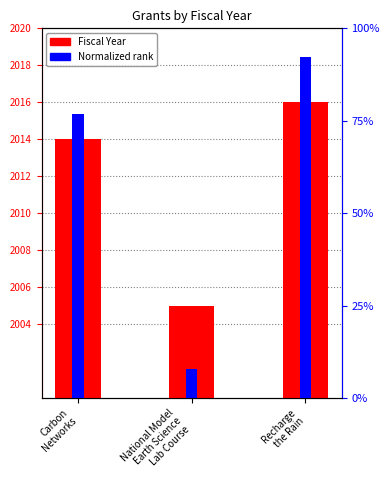

List the labels in order of Normalized rank value, largest first.

Recharge
the Rain, Carbon
Networks, National Model
Earth Science
Lab Course